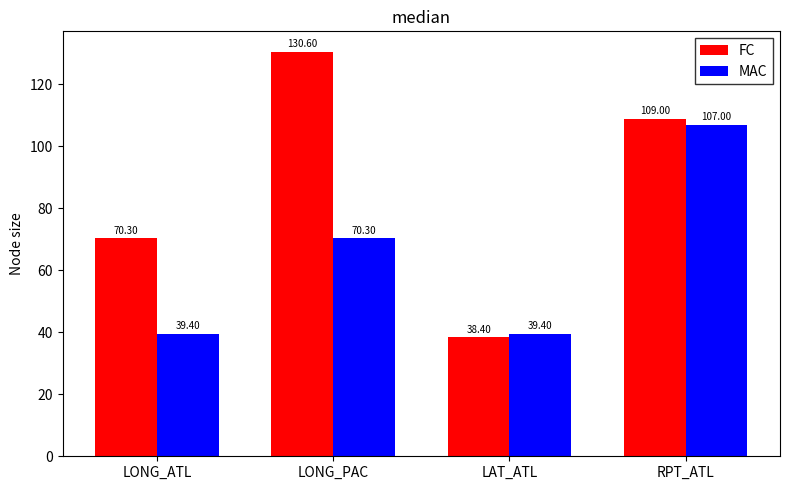

At which category is the sum across all series the highest?

RPT_ATL